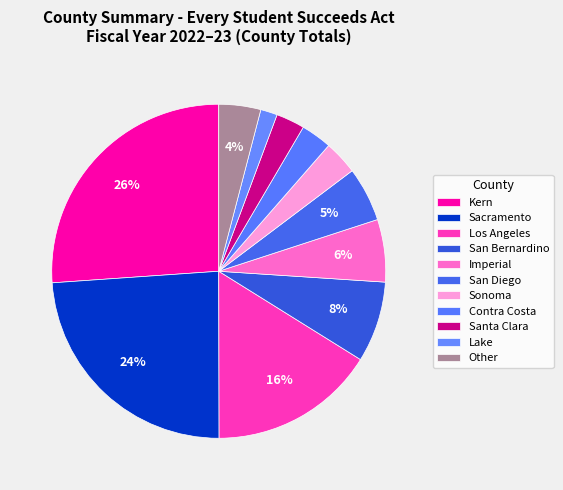

Does Lake represent more than half of the total?

No